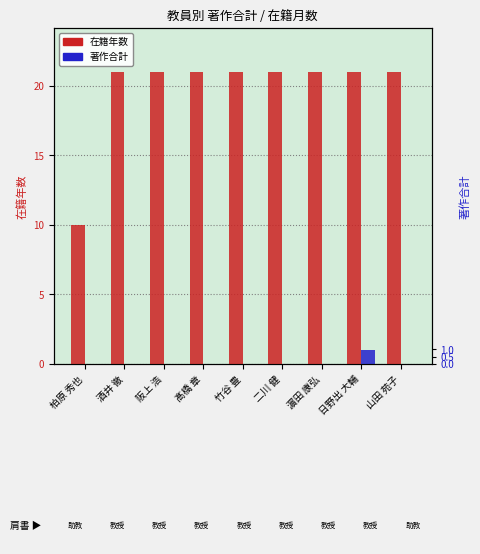

What is the label of the 3rd bar from the left?

阪上 浩